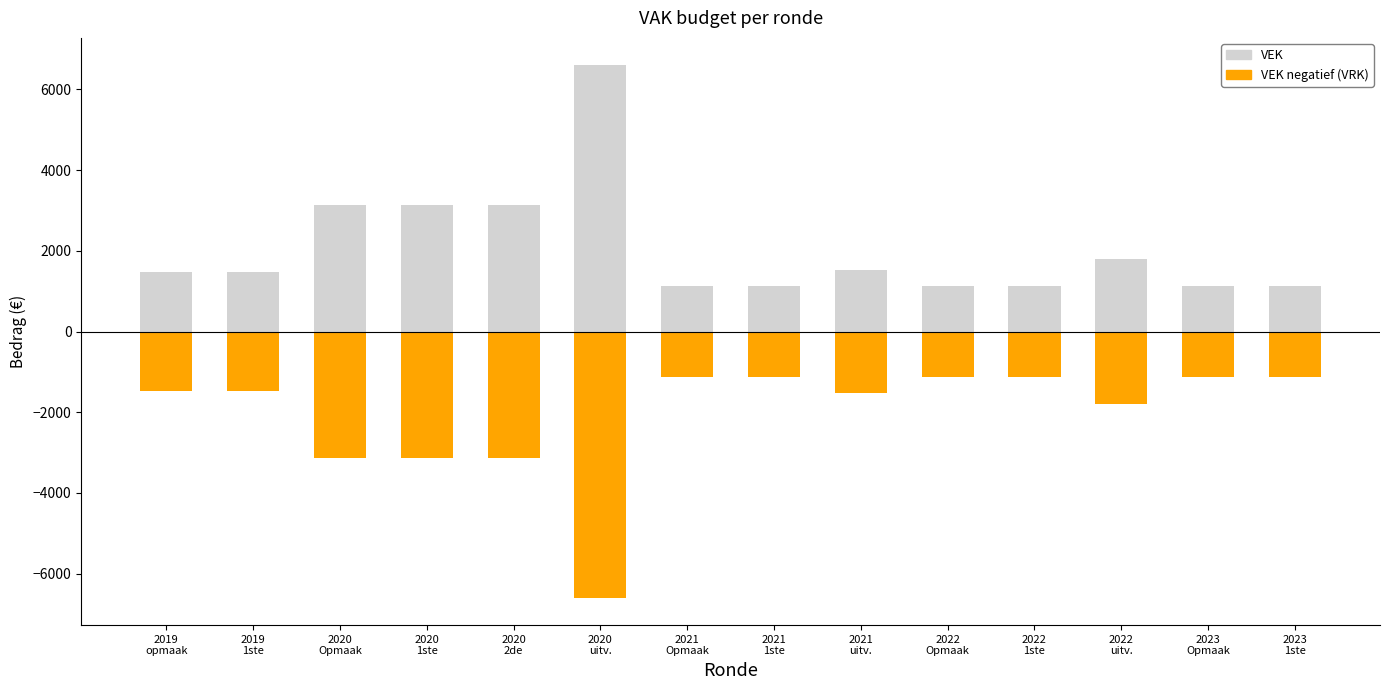

What is the highest value of the VRK (negatief) series?

-1126